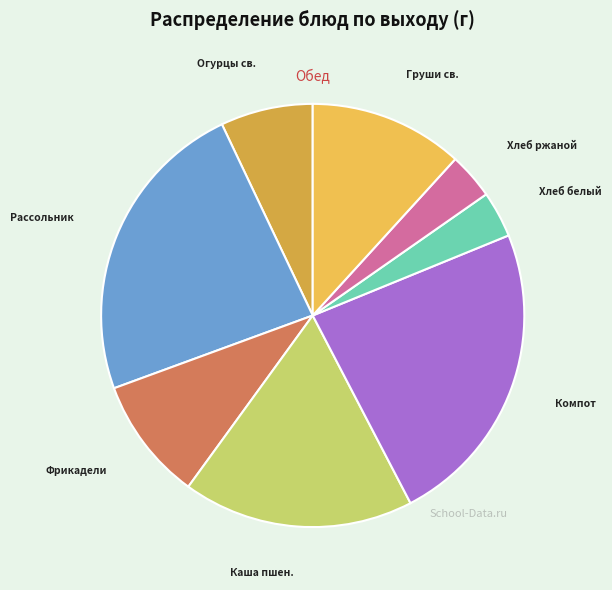

To the nearest percent, what is the average slice percentage?

12%